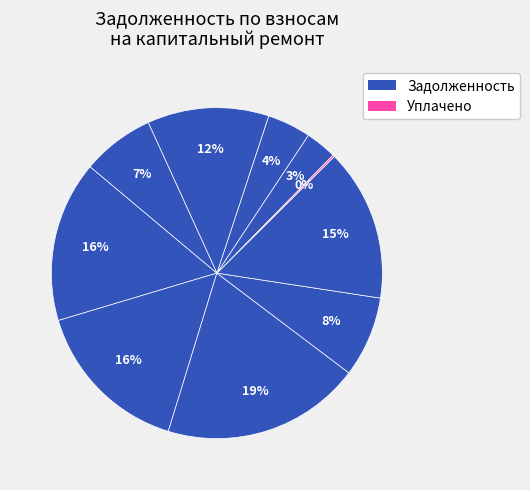

Is there any slice that represents more than half of the pie?

No